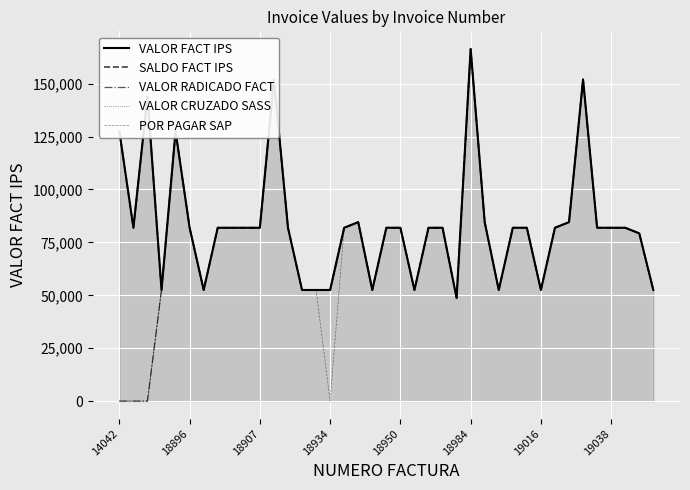

Reading left to right, what are all the values shown in this chart?

VALOR FACT IPS: 127500	81918	144055	52512	127500	81918	52512	81918	81918	81918	81918	151985	81918	52512	52512	52512	81918	84568	52512	81918	81918	52512	81918	81918	48750	166400	84568	52512	81918	81918	52512	81918	84568	151985	81918	81918	81918	79268	52512
SALDO FACT IPS: 127500	81918	144055	52512	127500	81918	52512	81918	81918	81918	81918	151985	81918	52512	52512	52512	81918	84568	52512	81918	81918	52512	81918	81918	48750	166400	84568	52512	81918	81918	52512	81918	84568	151985	81918	81918	81918	79268	52512
VALOR RADICADO FACT: 0	0	0	52512	127500	81918	52512	81918	81918	81918	81918	151985	81918	52512	52512	52512	81918	84568	52512	81918	81918	52512	81918	81918	48750	166400	84568	52512	81918	81918	52512	81918	84568	151985	81918	81918	81918	79268	52512
VALOR CRUZADO SASS: 0	0	0	52512	127500	81918	52512	81918	81918	81918	81918	151985	81918	52512	52512	52512	81918	84568	52512	81918	81918	52512	81918	81918	48750	166400	84568	52512	81918	81918	52512	81918	84568	151985	81918	81918	81918	79268	52512
POR PAGAR SAP: 0	0	0	52512	127500	81918	52512	81918	81918	81918	81918	151985	81918	52512	52512	0	81918	84568	52512	81918	81918	52512	81918	81918	48750	166400	84568	52512	81918	81918	52512	81918	84568	151985	81918	81918	81918	79268	52512